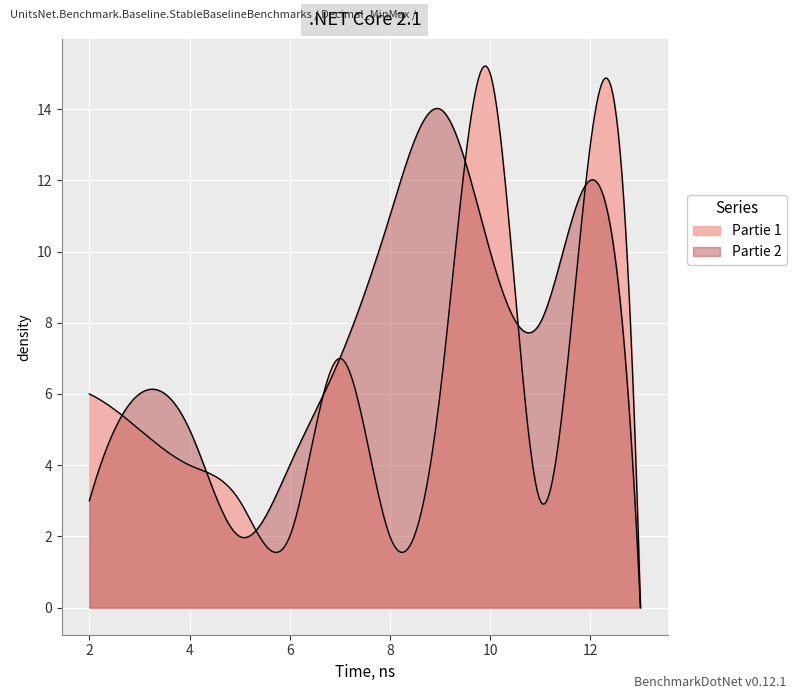

What is the maximum value for Partie 1?

15